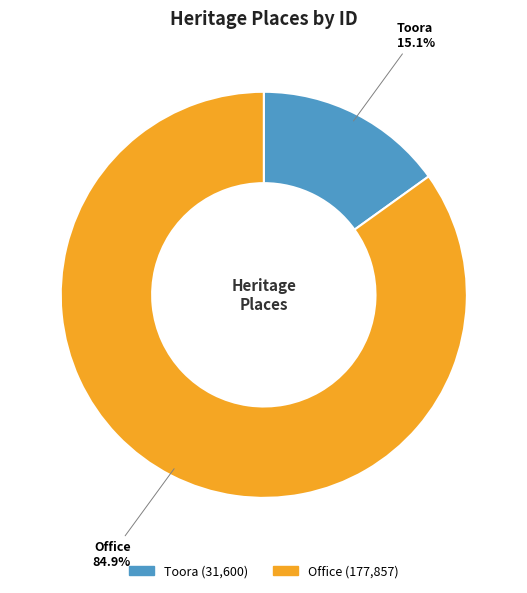

To the nearest percent, what portion does Toora represent?

15%